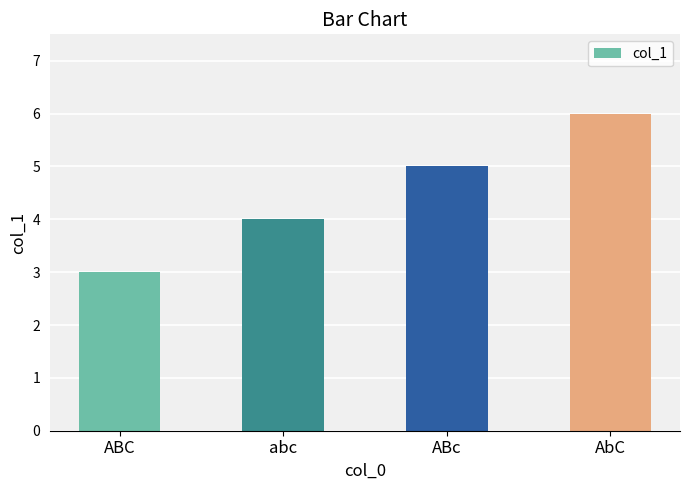

The chart shows a value of 5 at ABc. True or false?

True